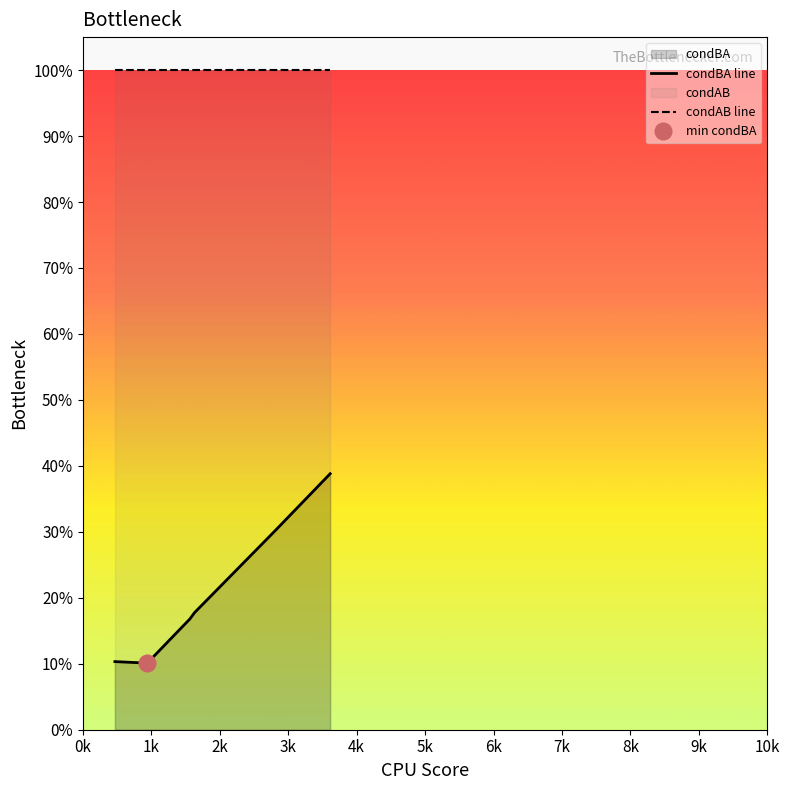

True or false: condAB line and condBA line cross at least once.

False